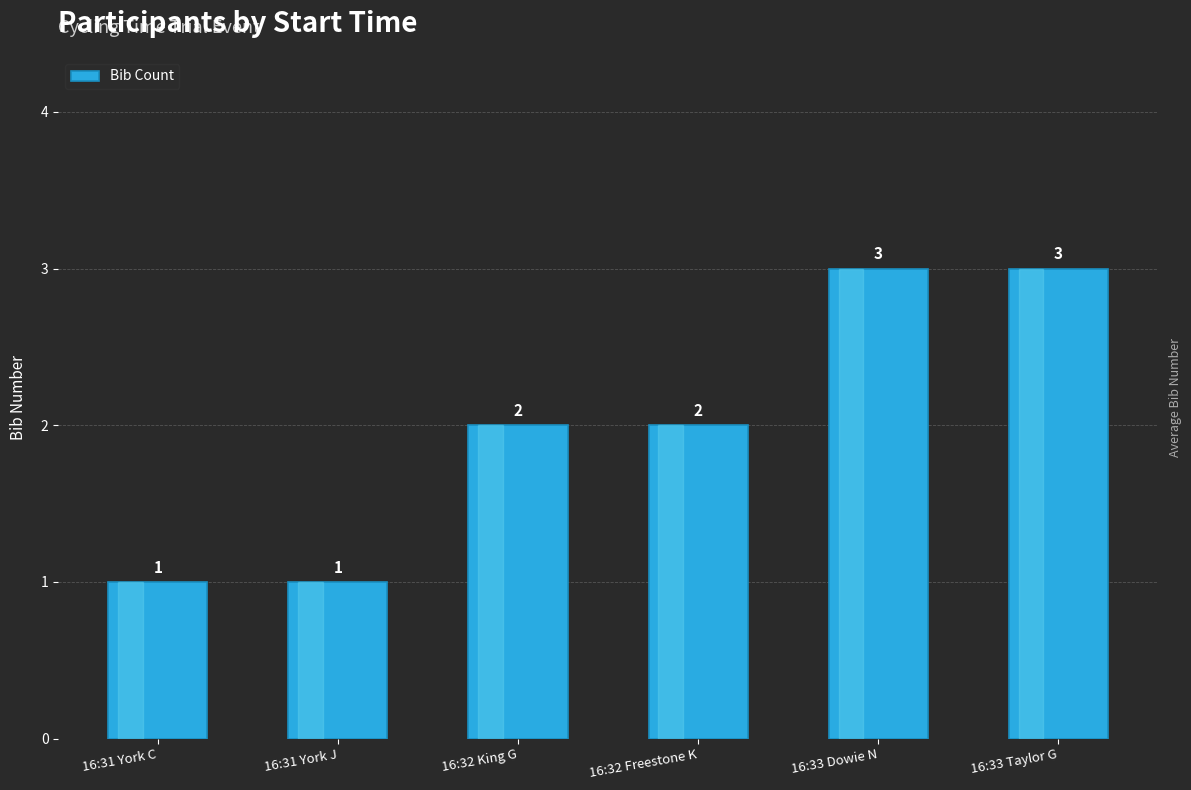

How many values are below 2?

2